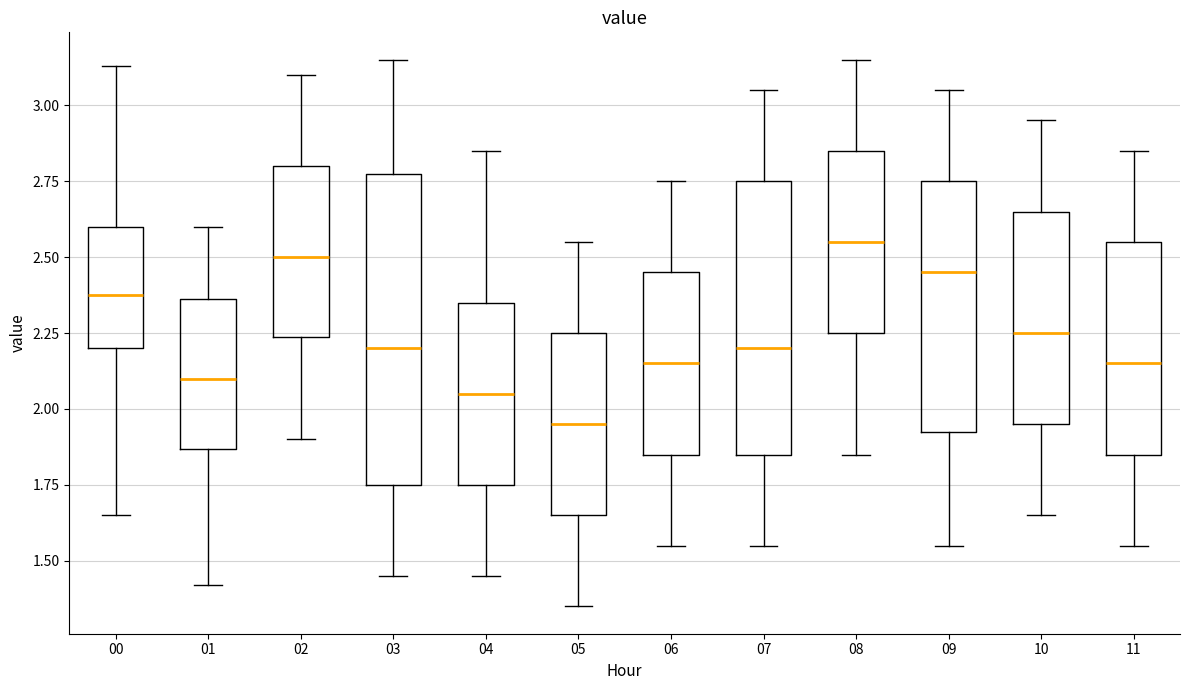

Reading left to right, read every box against the y-axis: the position of its median line, the range the box covers, and the ends of its whiskers. The values are not printed on the chart, so give them approximately, as read against the axis.

00: median 2.40, box 2.20 to 2.60, whiskers 1.65 to 3.15
01: median 2.10, box 1.85 to 2.35, whiskers 1.40 to 2.60
02: median 2.50, box 2.25 to 2.80, whiskers 1.90 to 3.10
03: median 2.20, box 1.75 to 2.80, whiskers 1.45 to 3.15
04: median 2.05, box 1.75 to 2.35, whiskers 1.45 to 2.85
05: median 1.95, box 1.65 to 2.25, whiskers 1.35 to 2.55
06: median 2.15, box 1.85 to 2.45, whiskers 1.55 to 2.75
07: median 2.20, box 1.85 to 2.75, whiskers 1.55 to 3.05
08: median 2.55, box 2.25 to 2.85, whiskers 1.85 to 3.15
09: median 2.45, box 1.95 to 2.75, whiskers 1.55 to 3.05
10: median 2.25, box 1.95 to 2.65, whiskers 1.65 to 2.95
11: median 2.15, box 1.85 to 2.55, whiskers 1.55 to 2.85